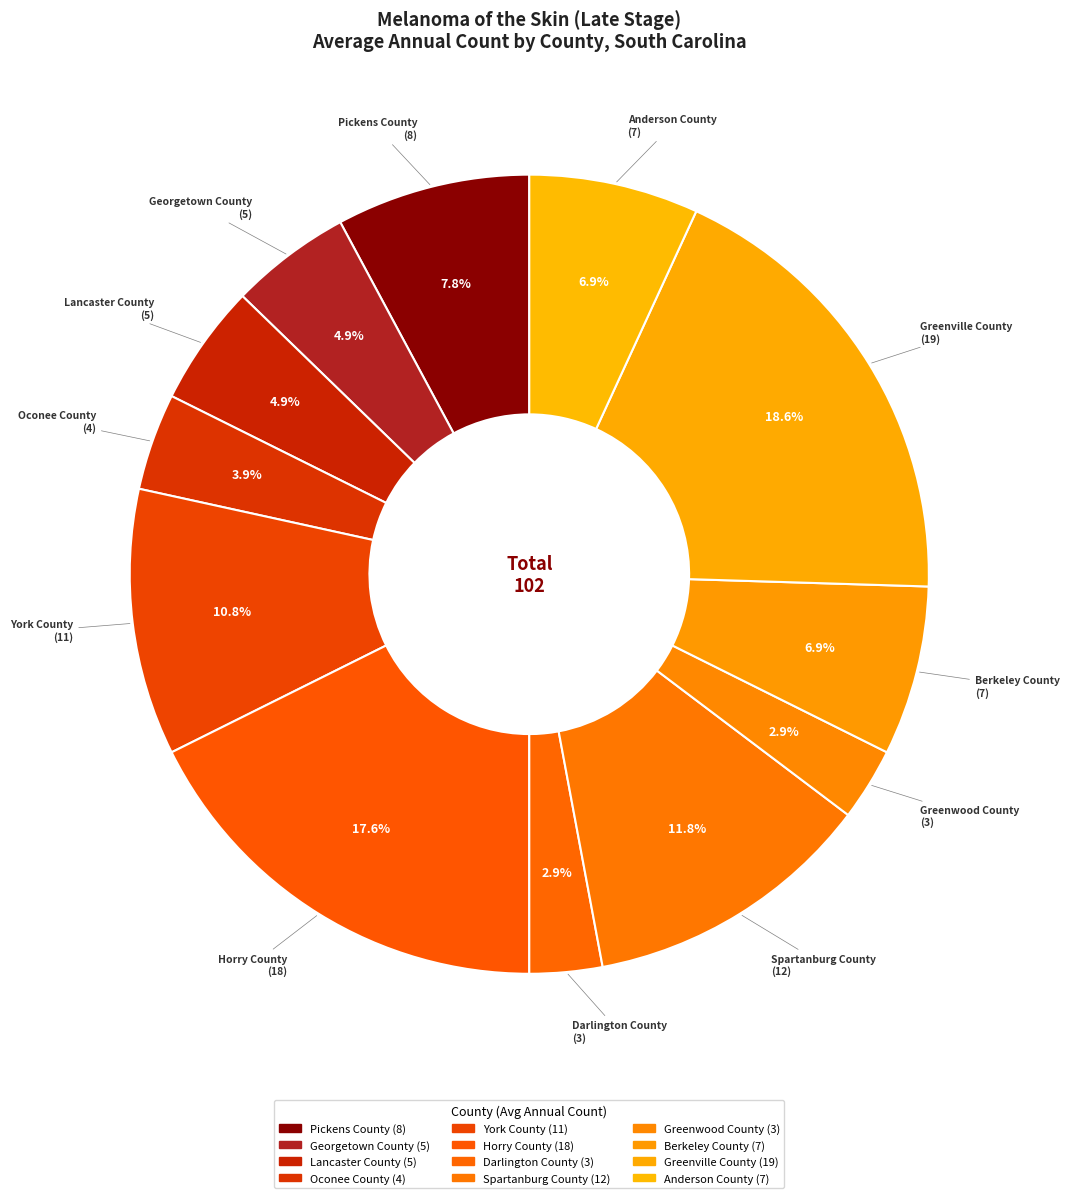

What portion of the pie excludes Anderson County?

93.1%